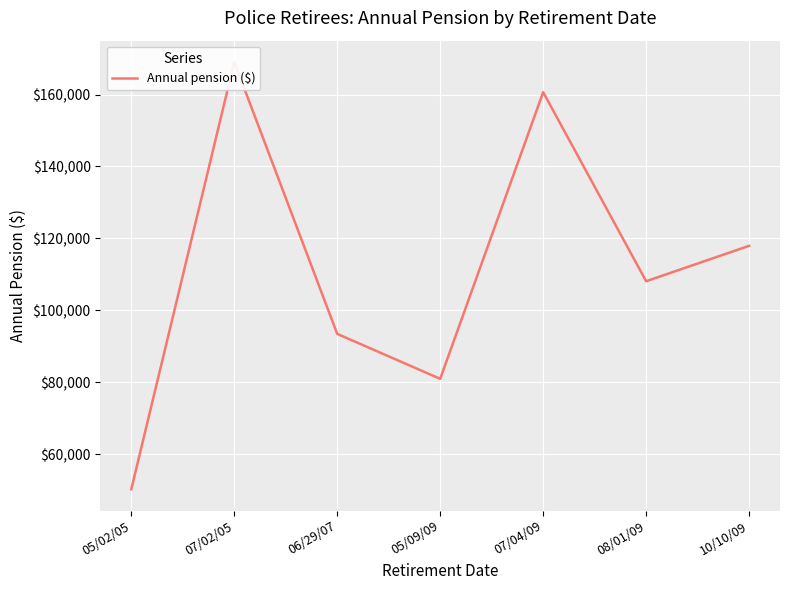

How many points are higher than both their immediate neighbors (excluding endpoints)?

2